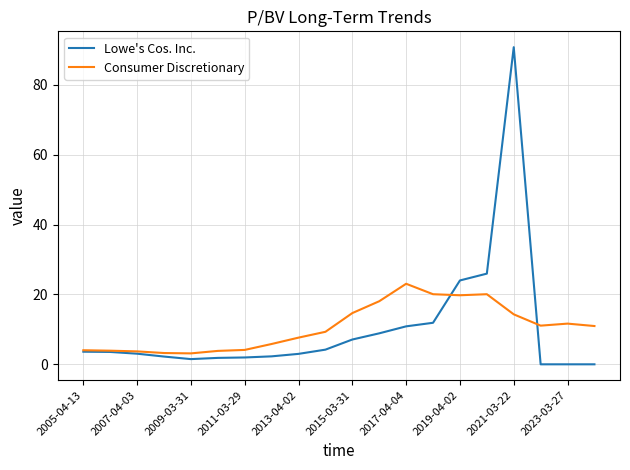

List the series in order of their peak value, lowest first.

Consumer Discretionary, Lowe's Cos. Inc.